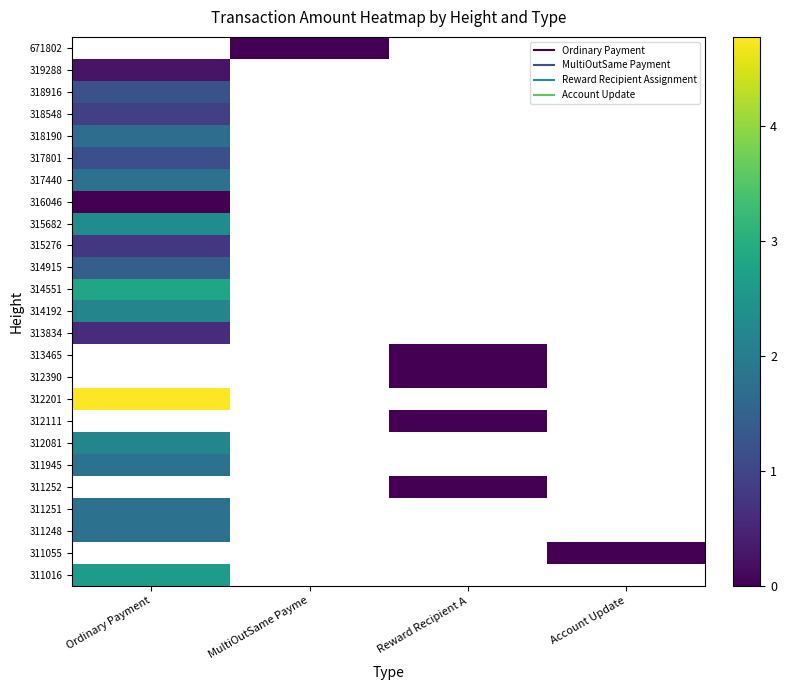

Rank the categories by 316046 value from highest to lowest.

Ordinary Payment, MultiOutSame Payme, Reward Recipient A, Account Update